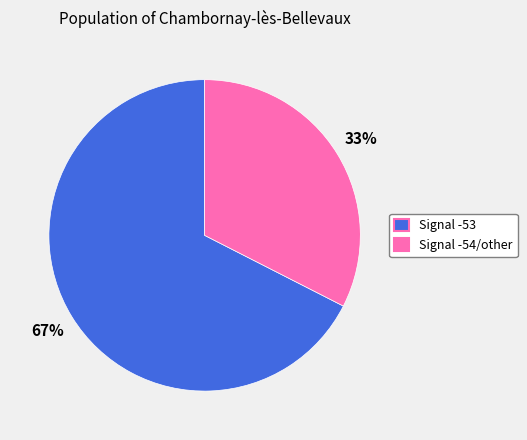

What percentage is the Signal -54/other slice, to the nearest percent?

33%